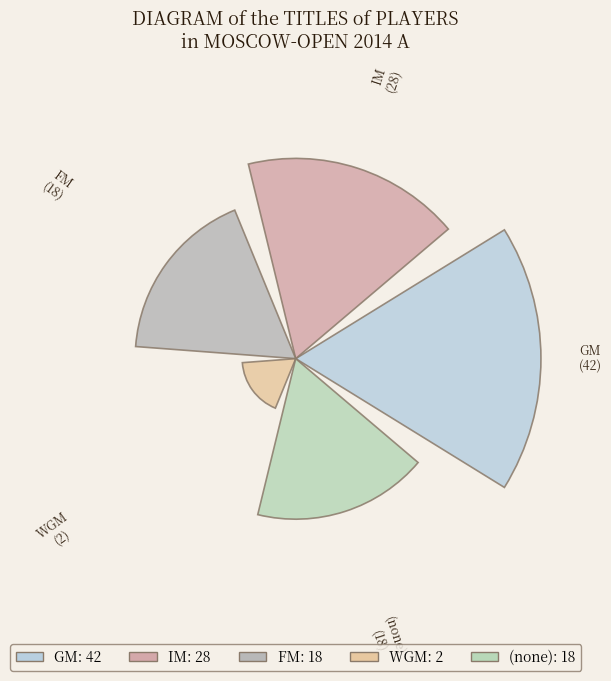

What percentage is NOT represented by GM?

61.1%